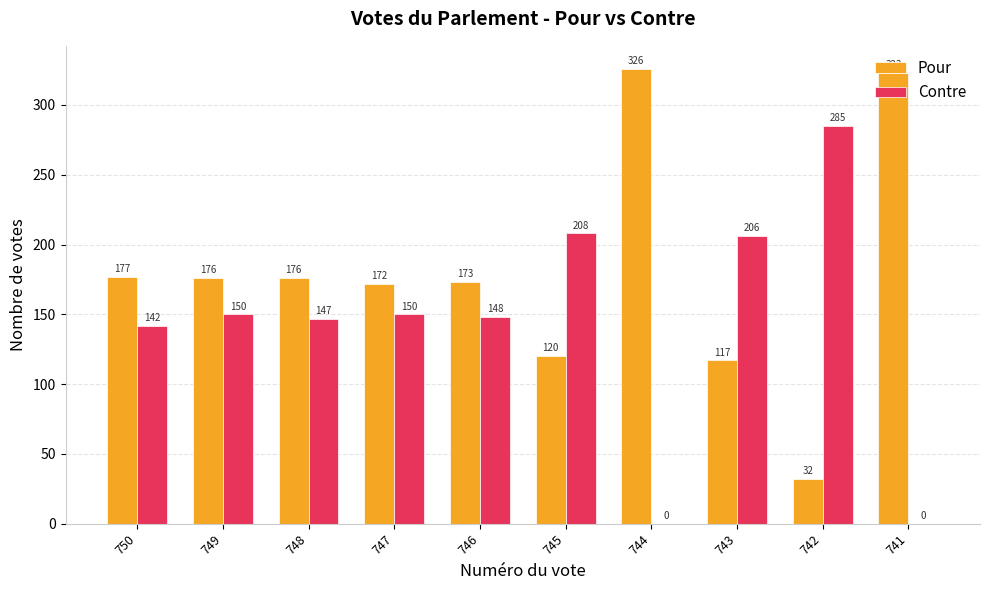

The value of Contre at 750 is 236. True or false?

False